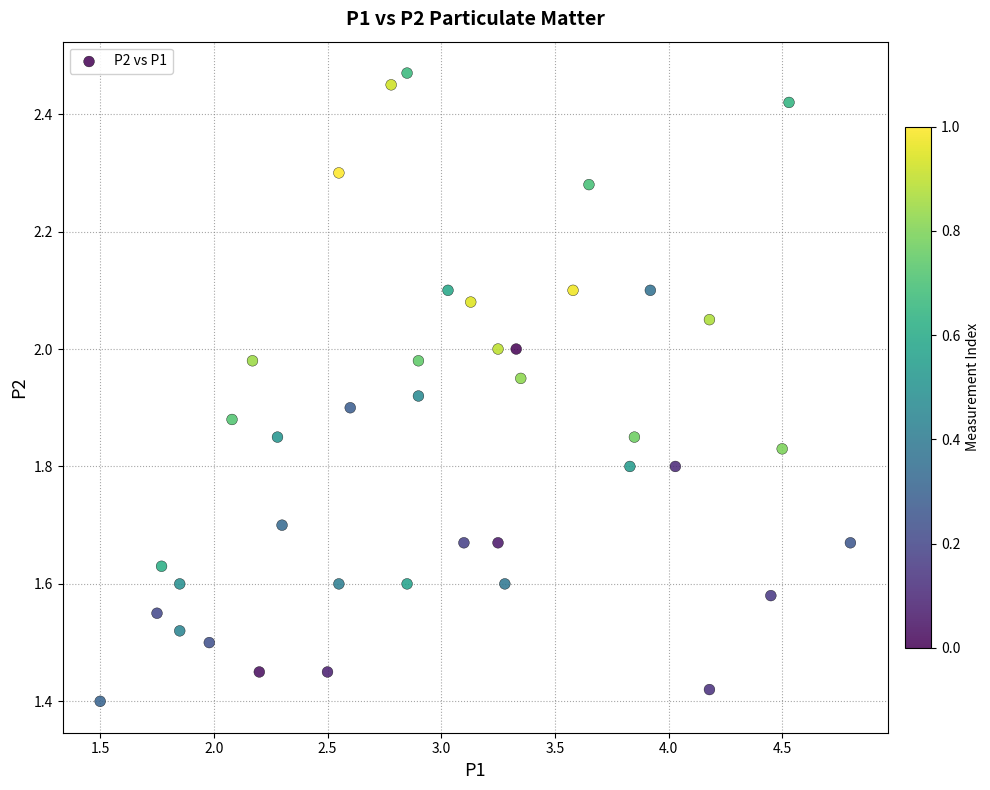

What is the range of X values (max minus min)?

3.3